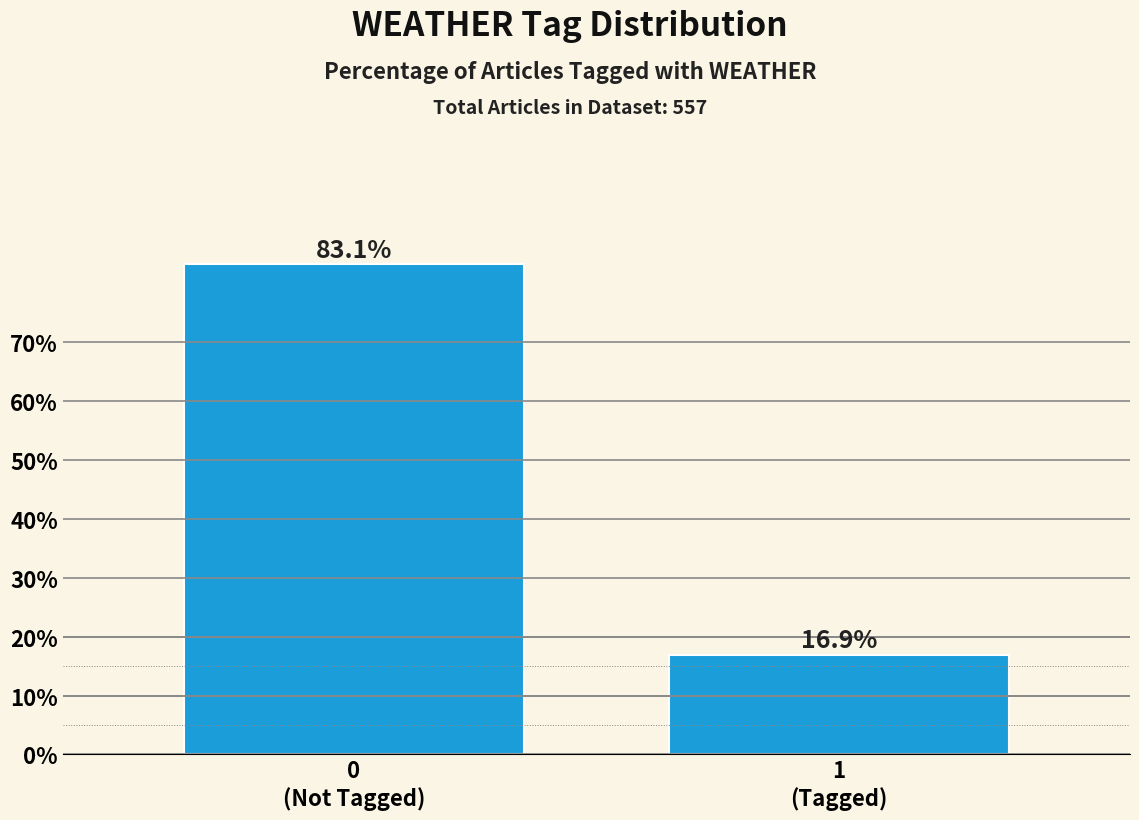

Reading left to right, what are all the values shown in this chart?

83.1	16.9